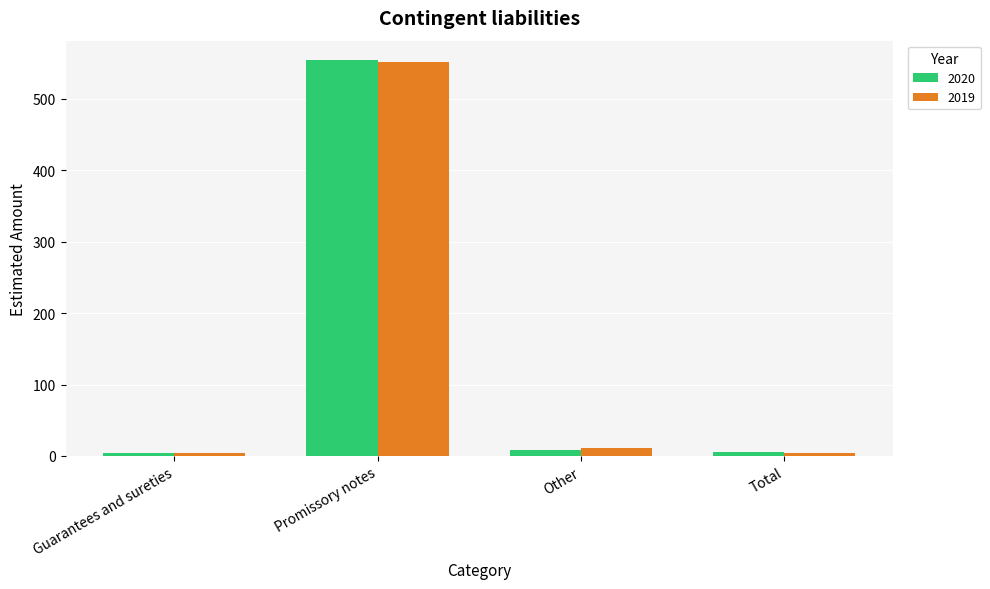

What is the average value of the 2019 series?

142.8